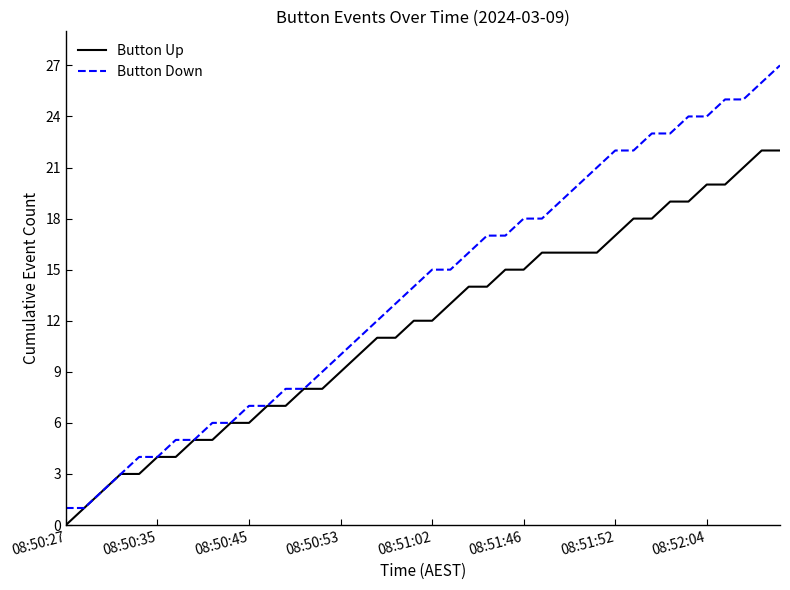

Which series has the widest spread of values?

Button Down